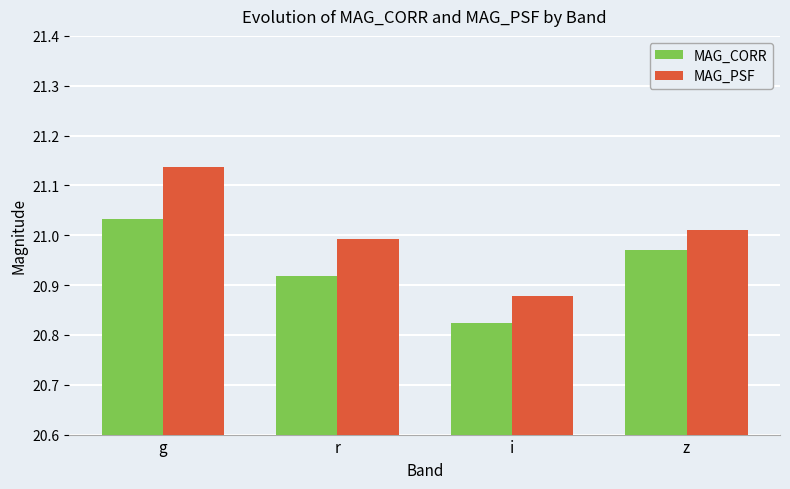

What are all the series names shown in the legend?

MAG_CORR, MAG_PSF